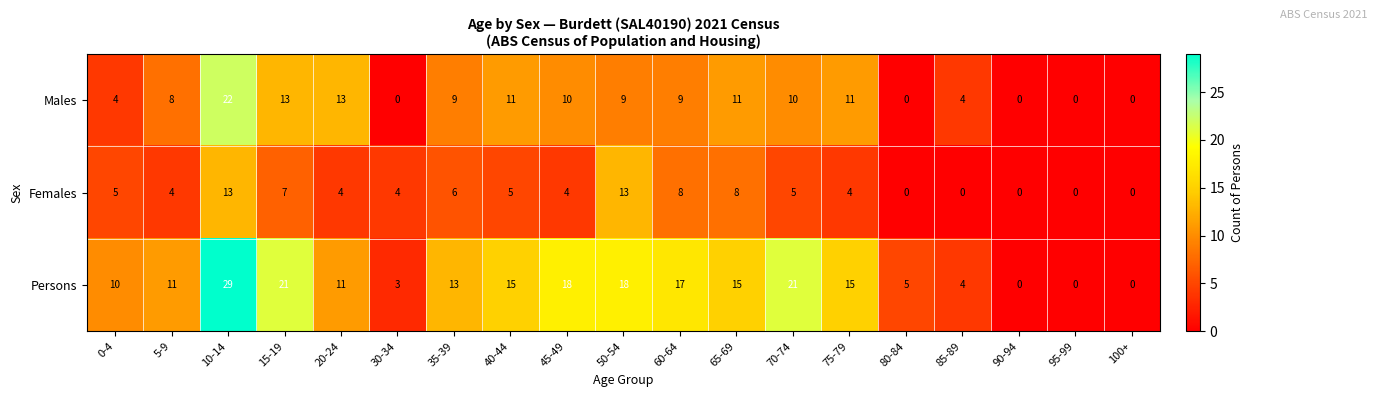

What is the maximum value shown in the chart?

29